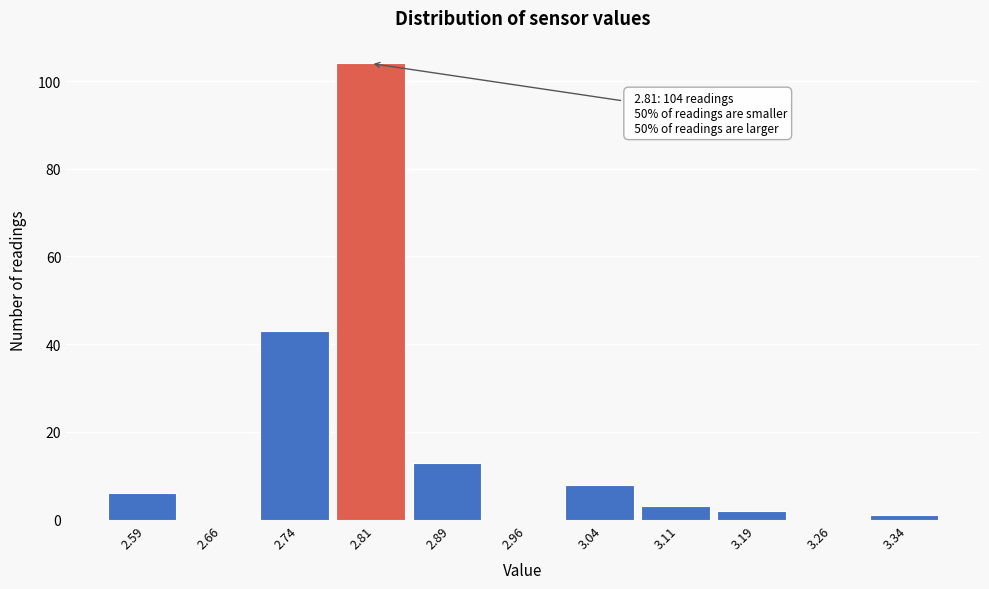

Which range on the x-axis has the tallest bar?

2.775 to 2.850